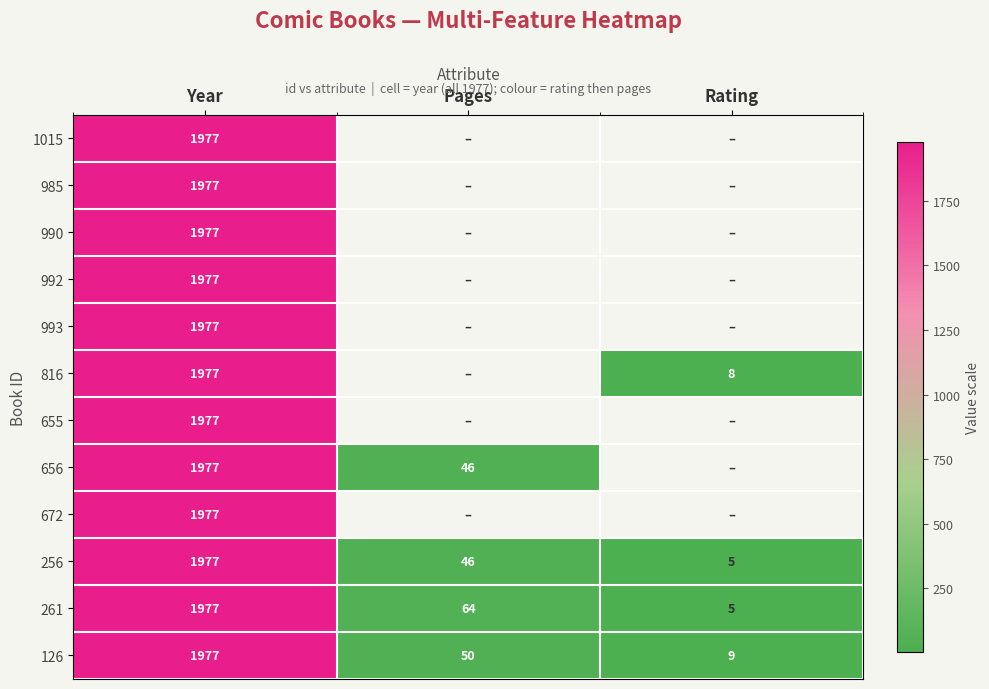

At which label is 256 closest to 991?

Pages